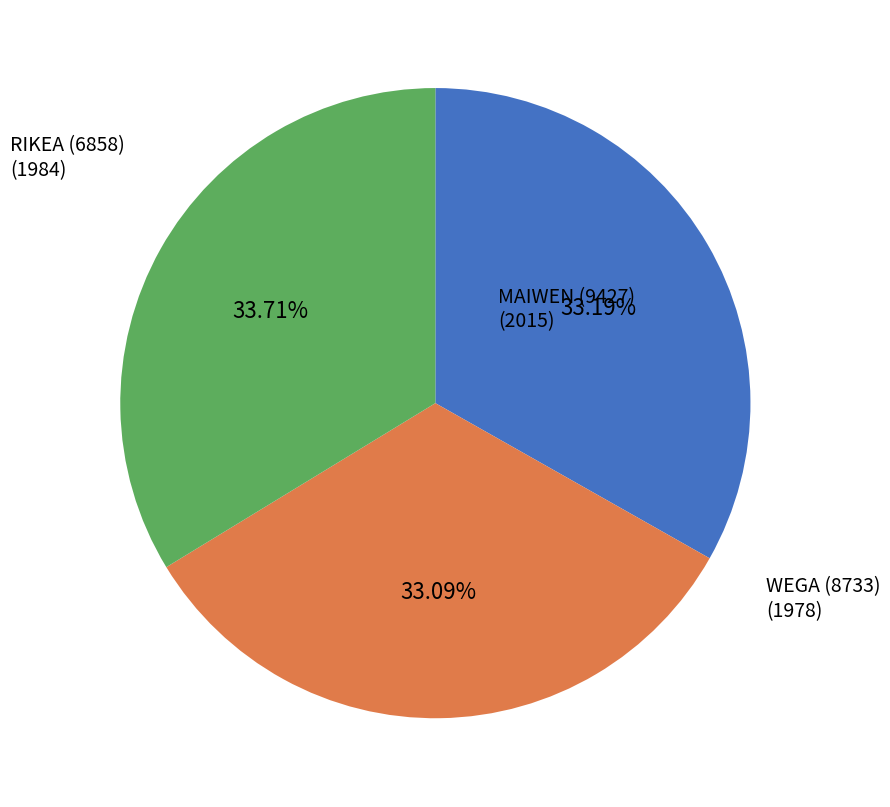

To the nearest percent, what portion does WEGA (8733) represent?

33%